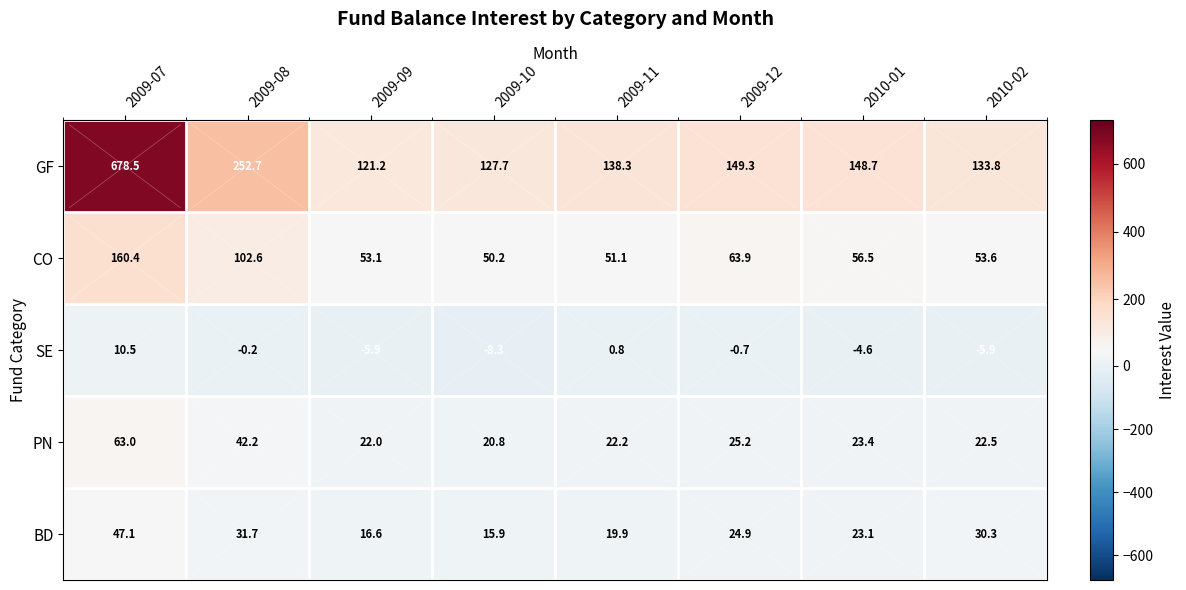

At which category is the sum across all series the highest?

2009-07